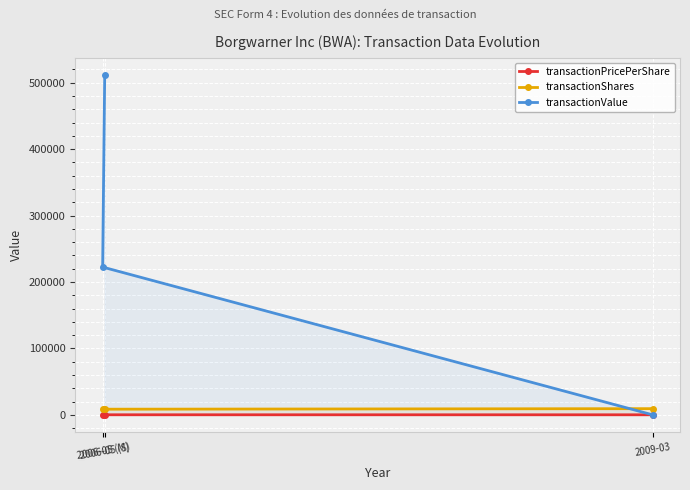

What is the maximum value shown in the chart?

511865.0